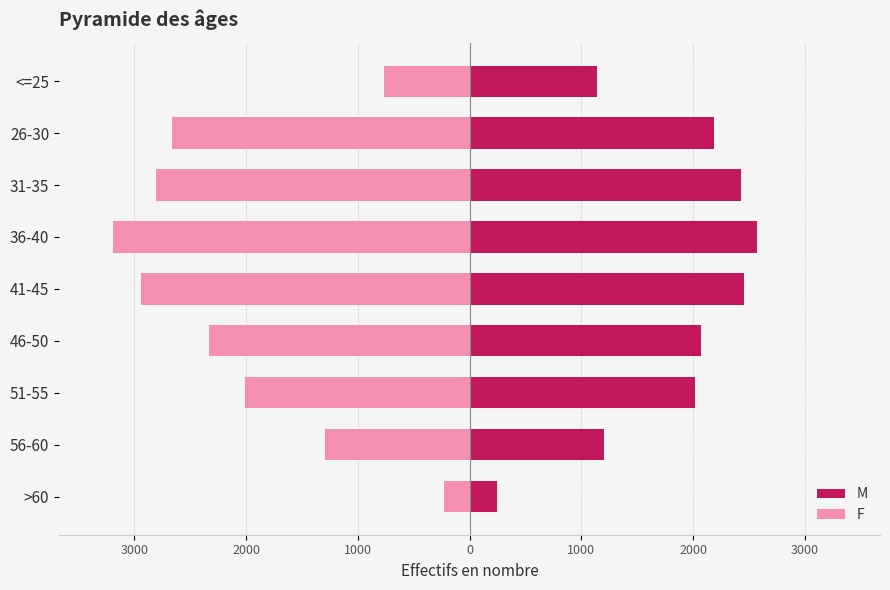

What is the sum of all F values?

-18220